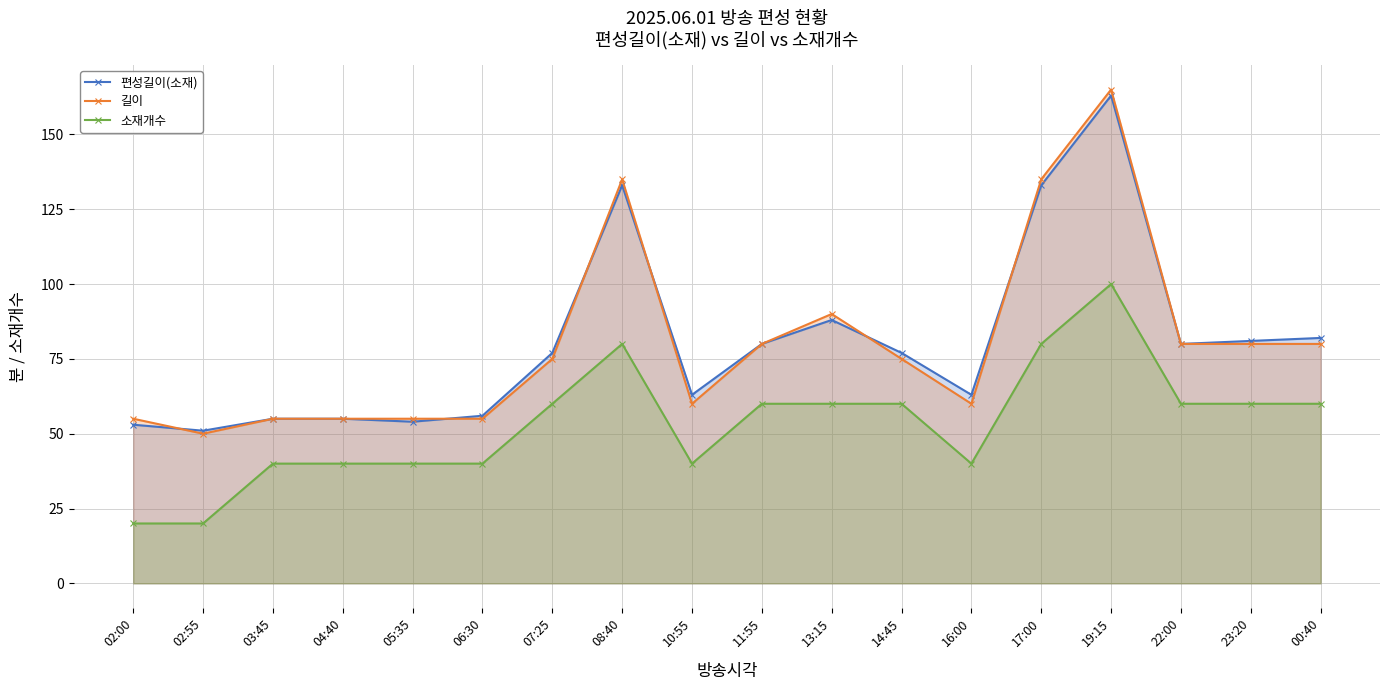

True or false: 길이 and 소재개수 intersect in this chart.

False